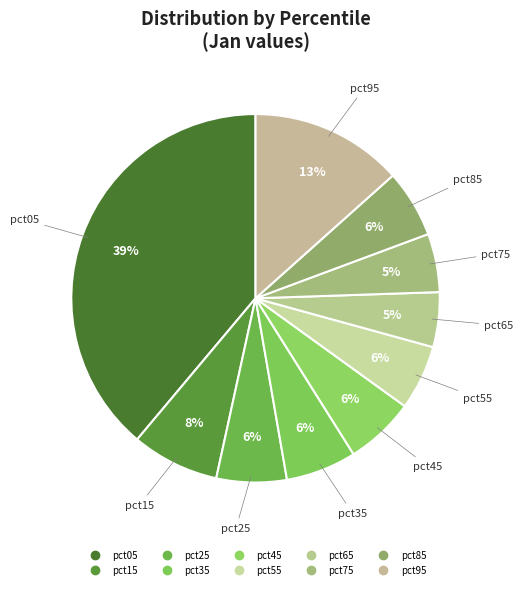

What percentage do pct65 and pct85 together represent?

10.8%